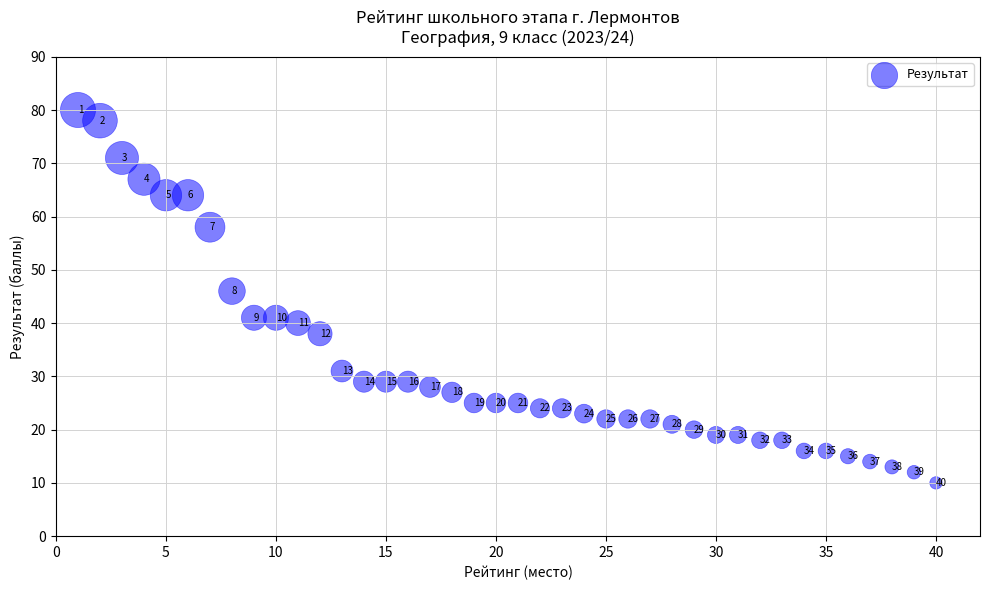

What is the range of X values (max minus min)?

39